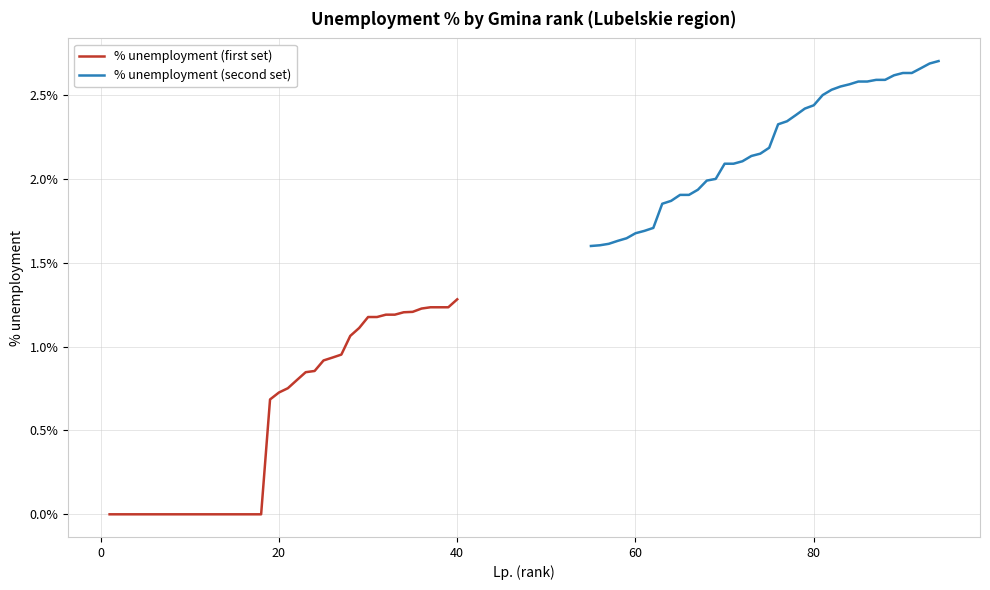

What is the maximum value for % unemployment (first set)?

1.3